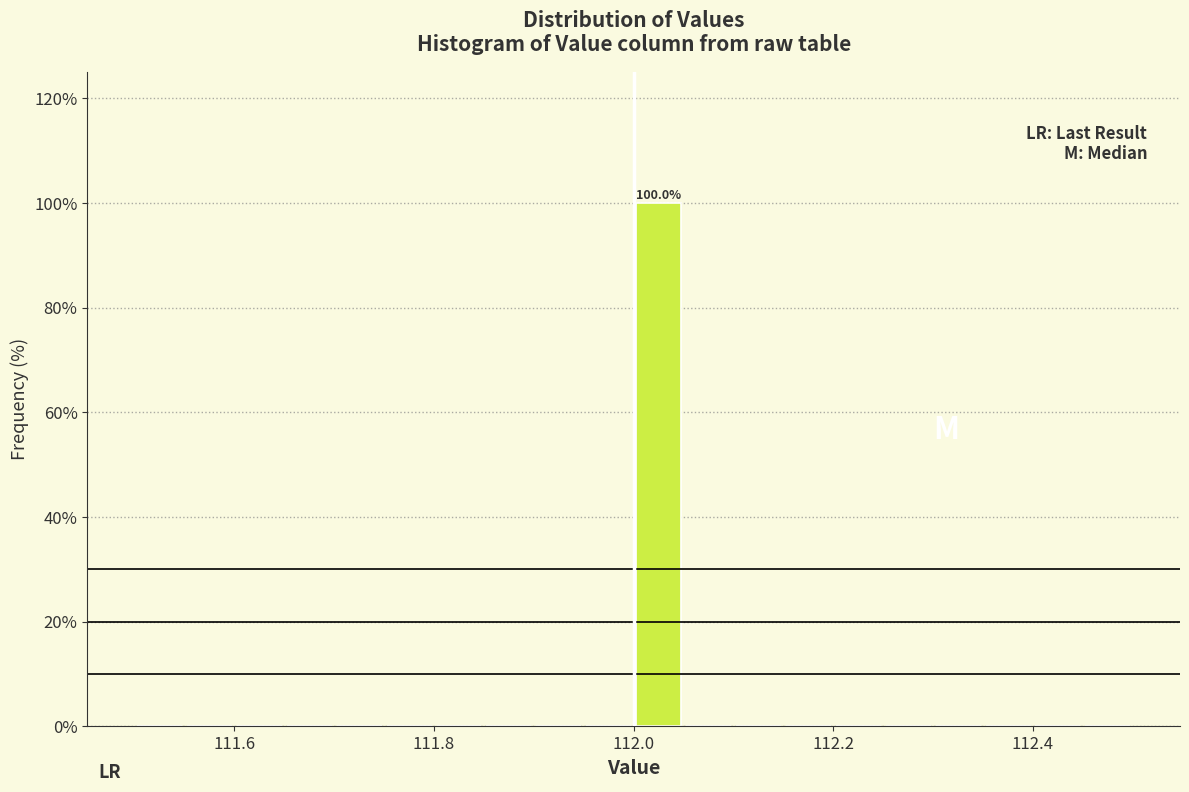

Around what value on the x-axis is the tallest bar? Give the approximate position of its centre, as read against the axis.

112.02